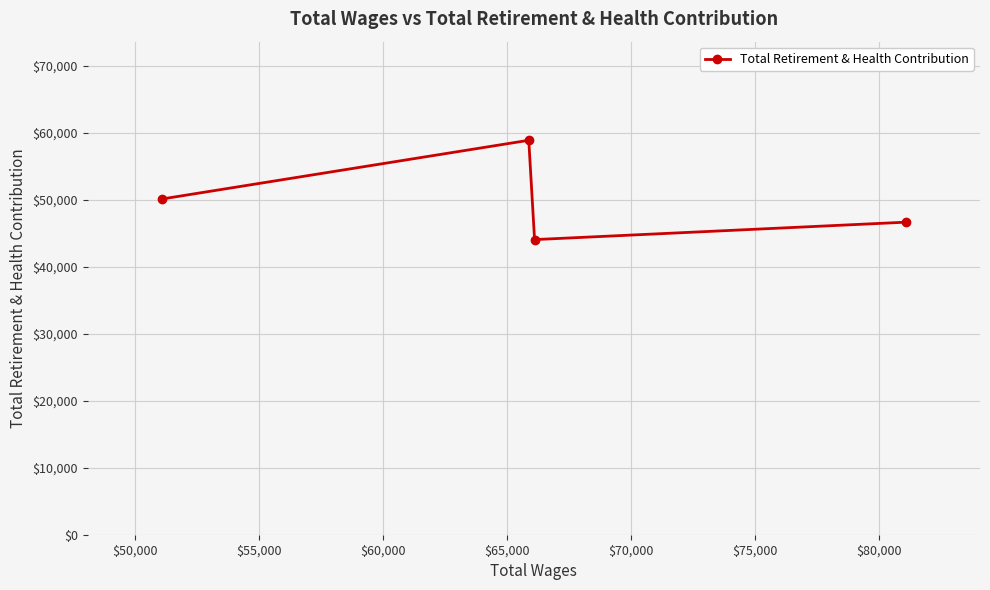

How many lines are shown in the chart?

1